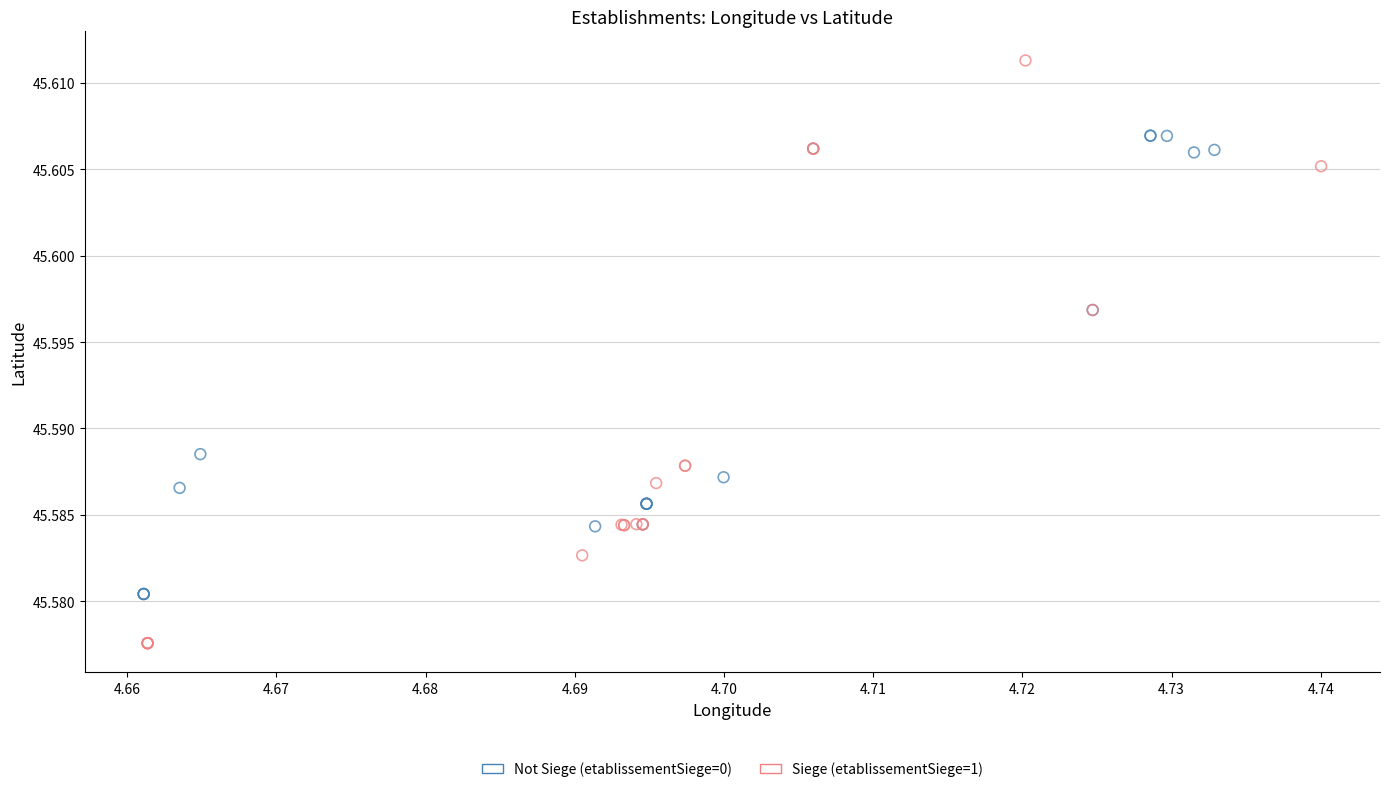

Which series has the largest Y range (max minus min)?

Siege (etablissementSiege=1)